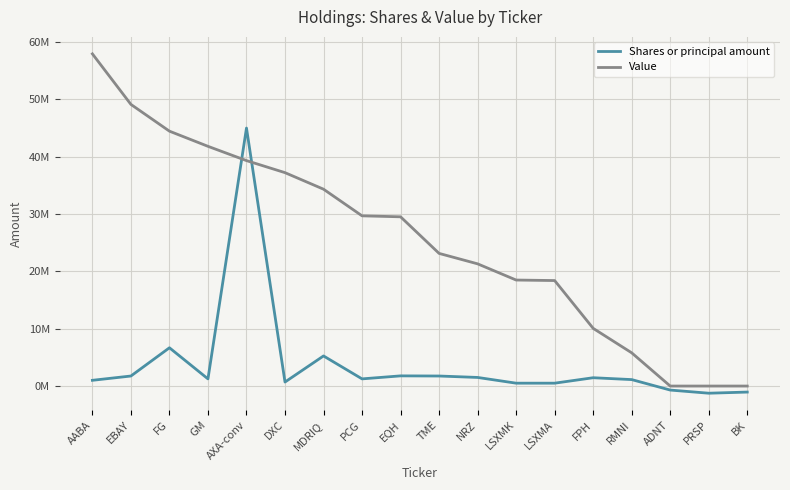

What are all the series names shown in the legend?

Shares or principal amount, Value